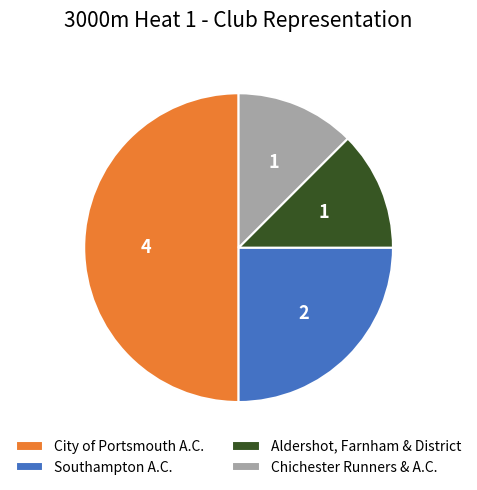

True or false: City of Portsmouth A.C. accounts for 50% of the total.

True